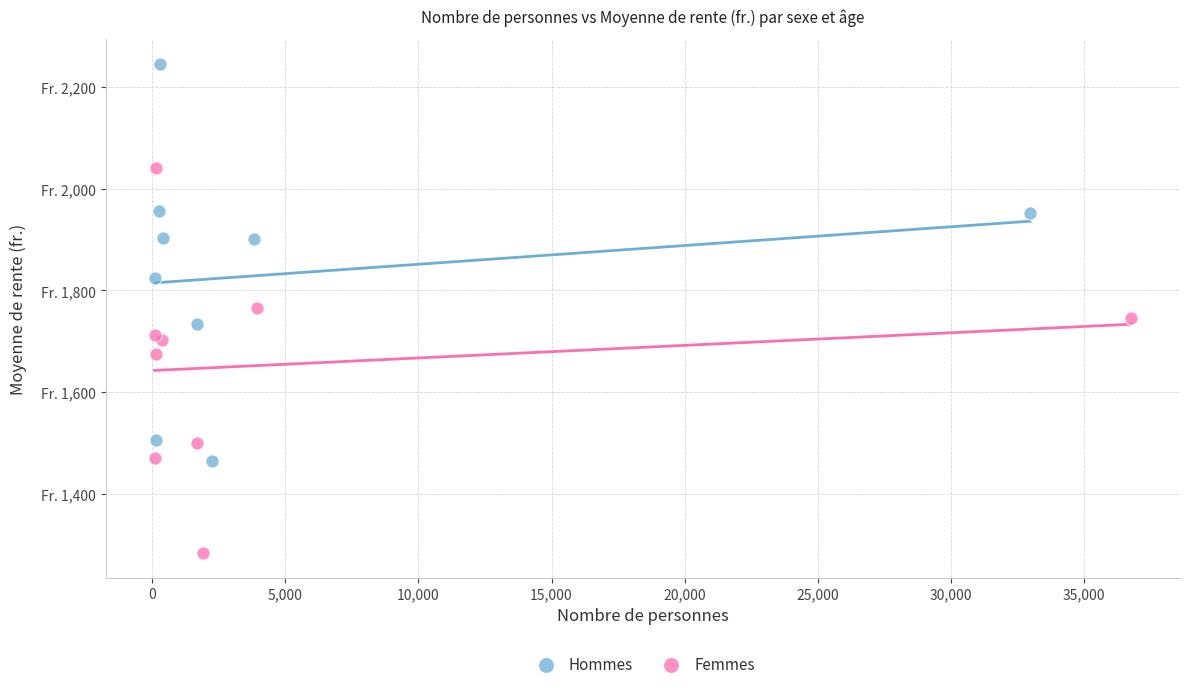

What are all the series names shown in the legend?

Hommes, Femmes